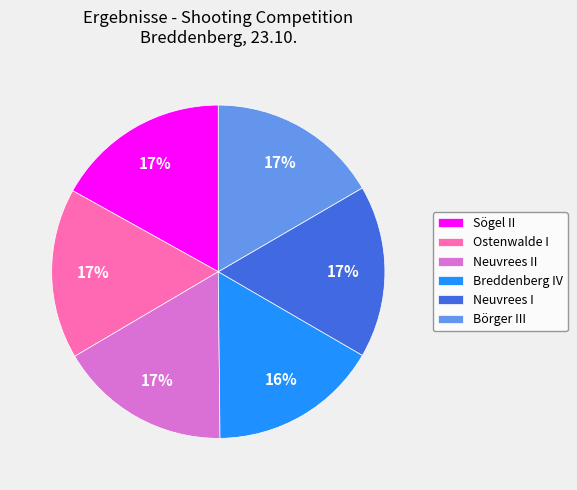

What percentage is the Ostenwalde I slice, to the nearest percent?

17%